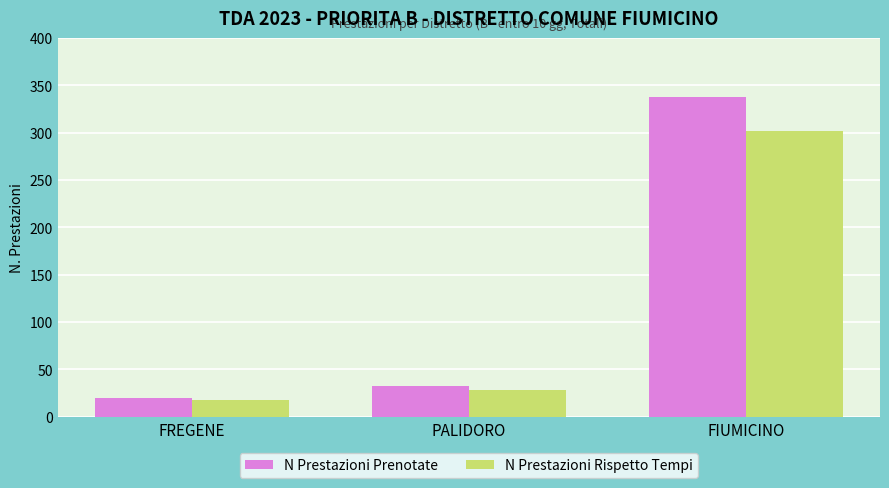

What is the total value across all series at PALIDORO?

61